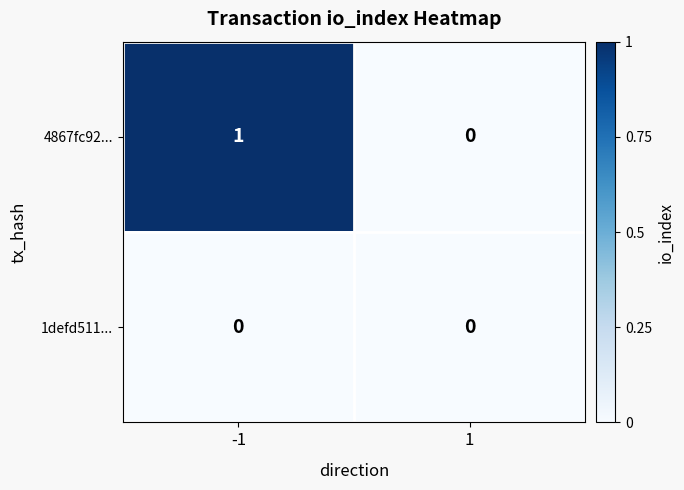

Which series has the widest spread of values?

4867fc92...